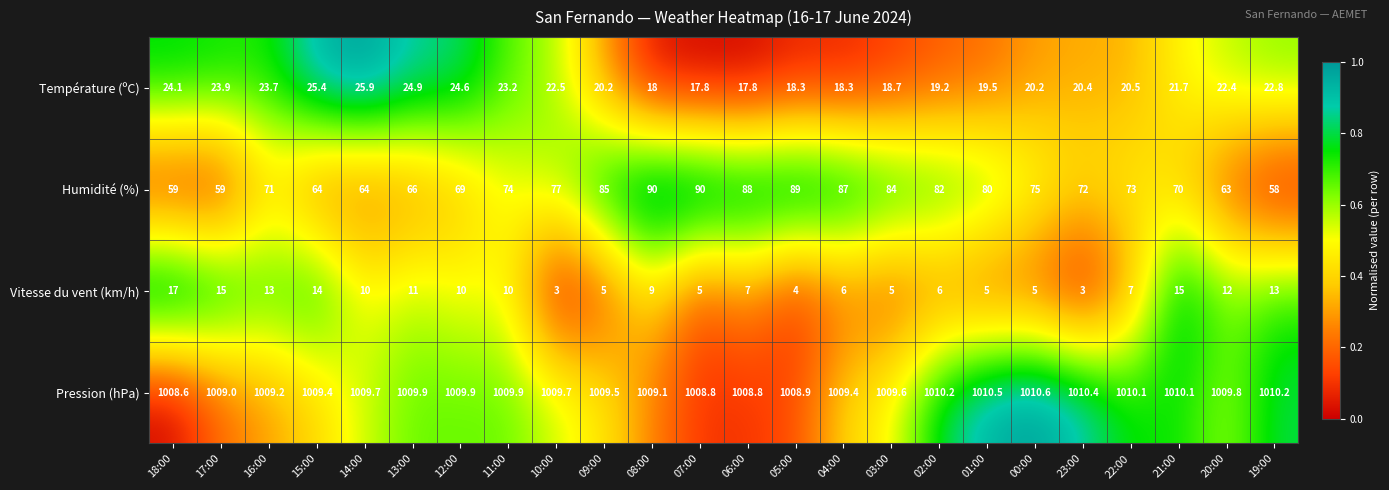

What is the difference between the Température (ºC) values at 10:00 and 09:00?

2.3